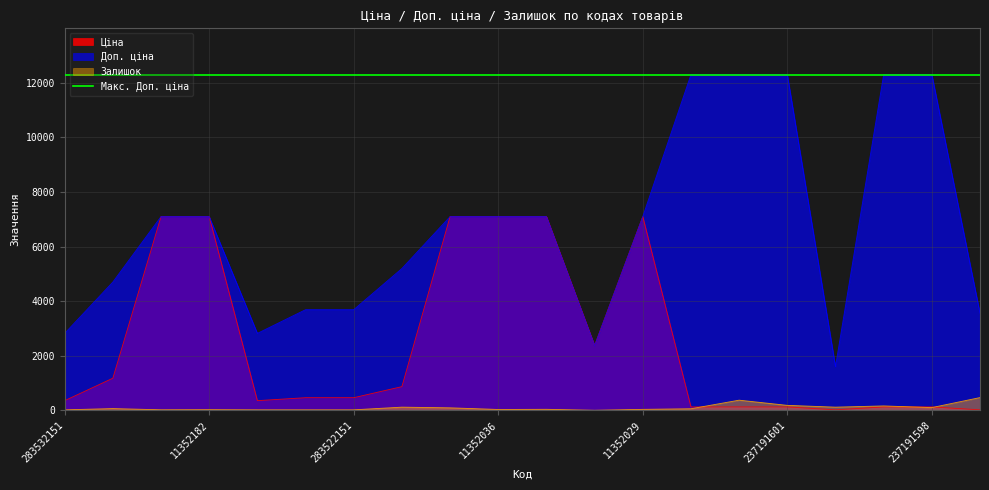

At which category does Доп. ціна reach its first local valley?

283532182